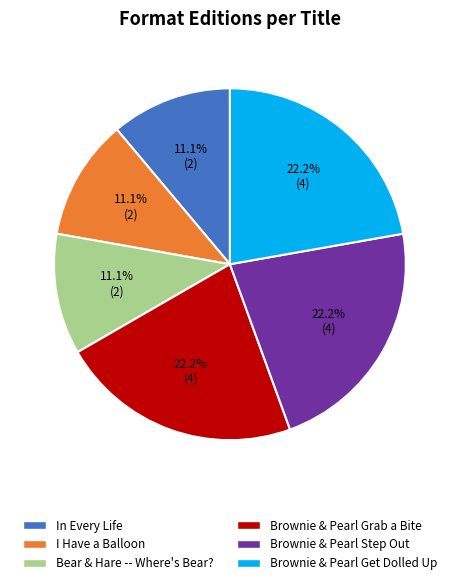

True or false: Brownie & Pearl Get Dolled Up accounts for 22% of the total.

True